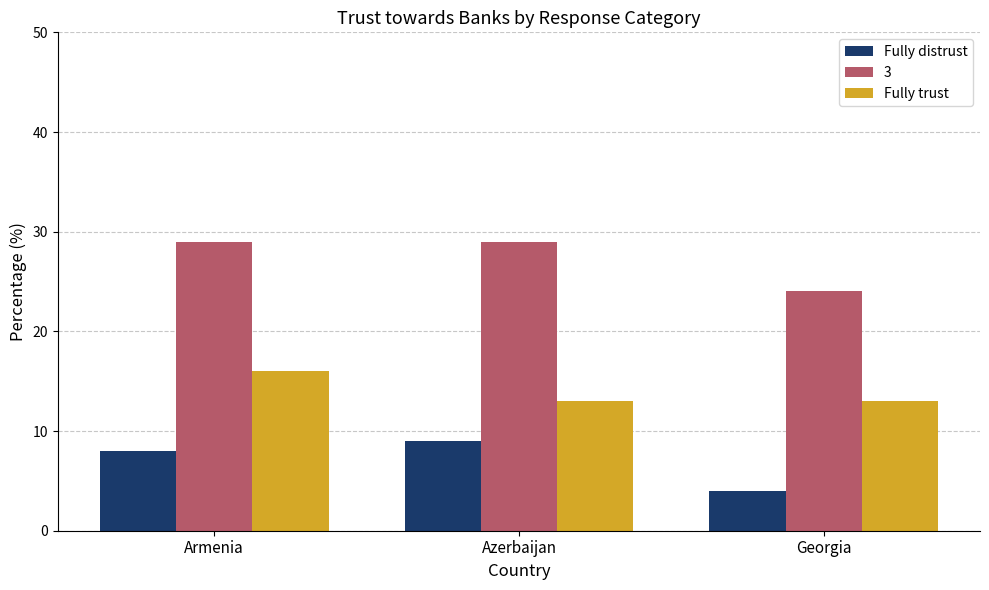

Is it true that Fully distrust equals 4 at Georgia?

True